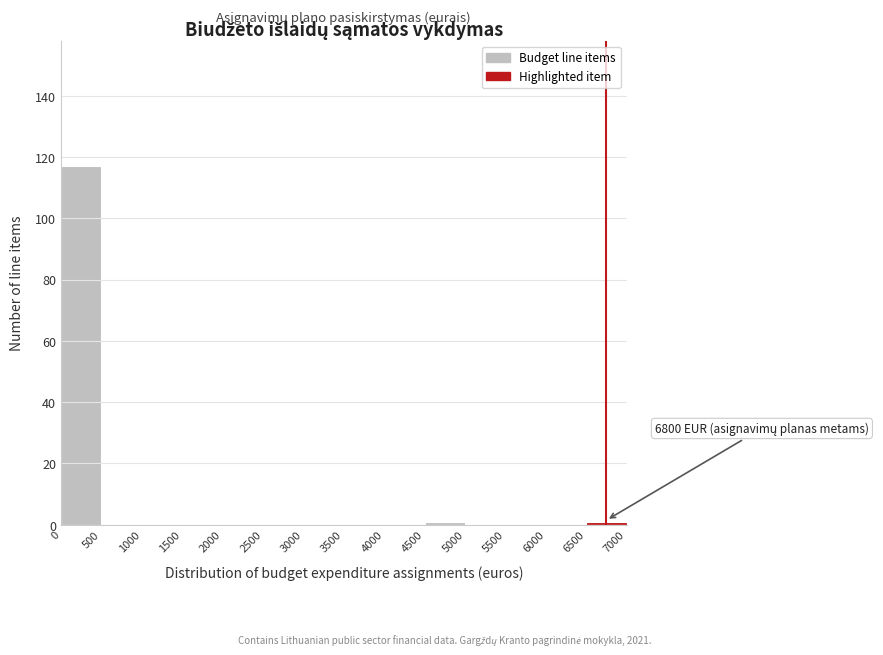

Which range on the x-axis has the tallest bar?

0 to 500